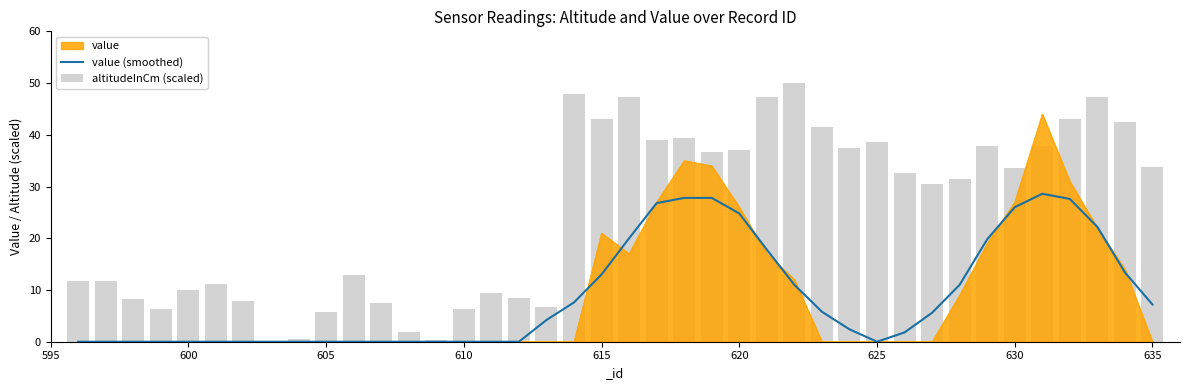

How many data points in value (smoothed) are above 4?

20